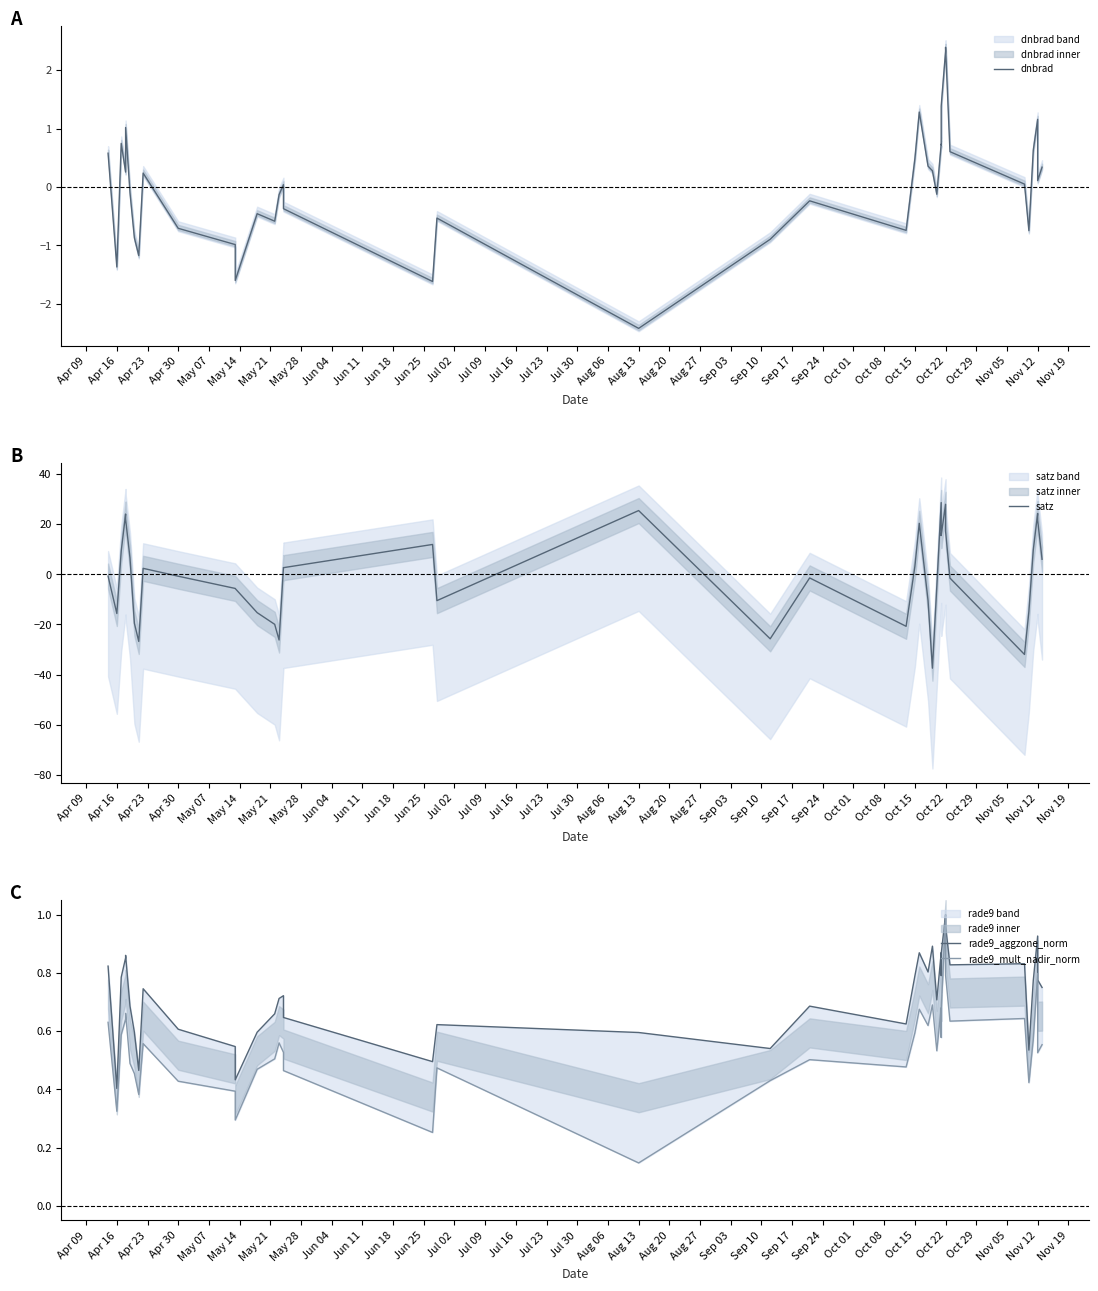

Count the number of categories in the chart.

40